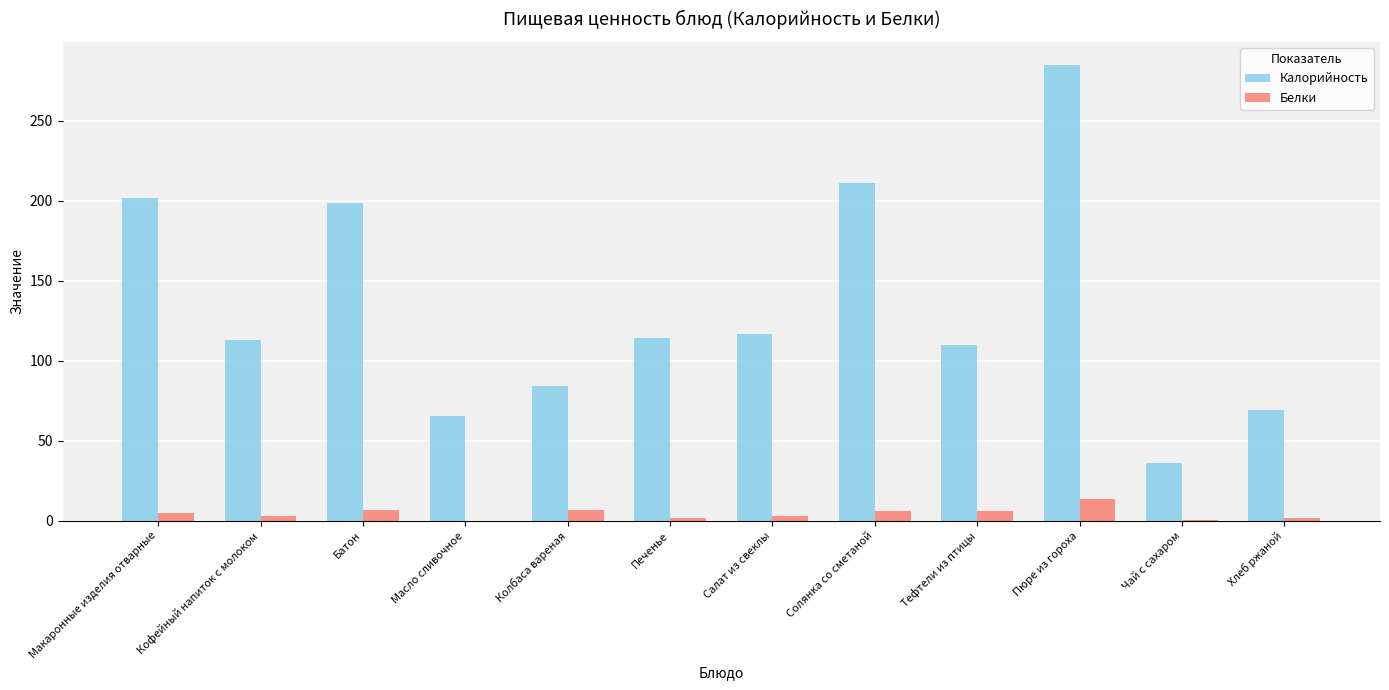

Are the bars horizontal?

No